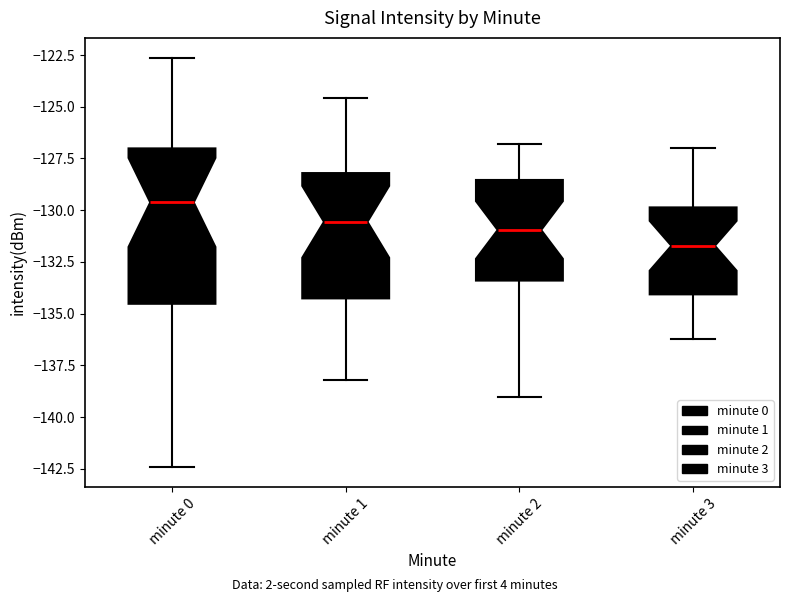

Which box's median line is the highest?

minute 0